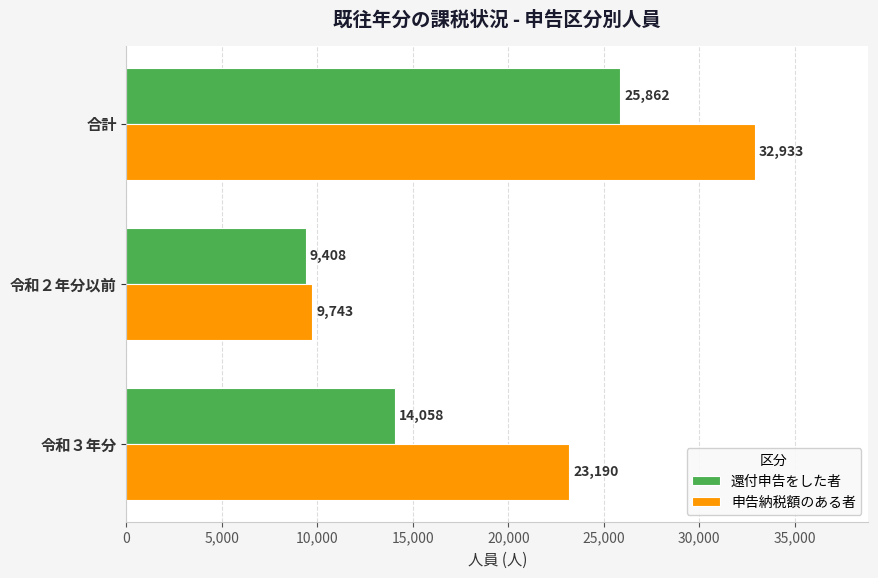

At how many categories does at least one series exceed 22069?

2